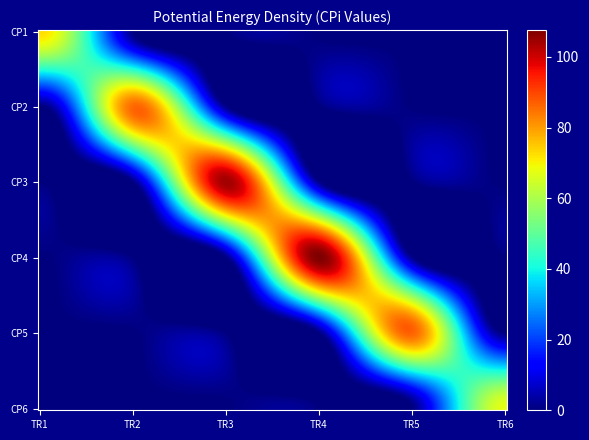

Reading right to left, what are all the values shown in this chart?

DE000A0S3P01: 0.0	0.0	0.0	0.0	0.0	72.7
DE000A0S3P19: 0.0	0.0	0.0	0.0	85.9	0.0
DE000A0S3P27: 0.0	0.0	0.0	104.4	0.0	0.0
DE000A0S3P35: 0.0	0.0	107.6	0.0	0.0	0.0
DE000A0S3P43: 0.0	86.6	0.0	0.0	0.0	0.0
DE000A0S3P50: 67.5	0.0	0.0	0.0	0.0	0.0